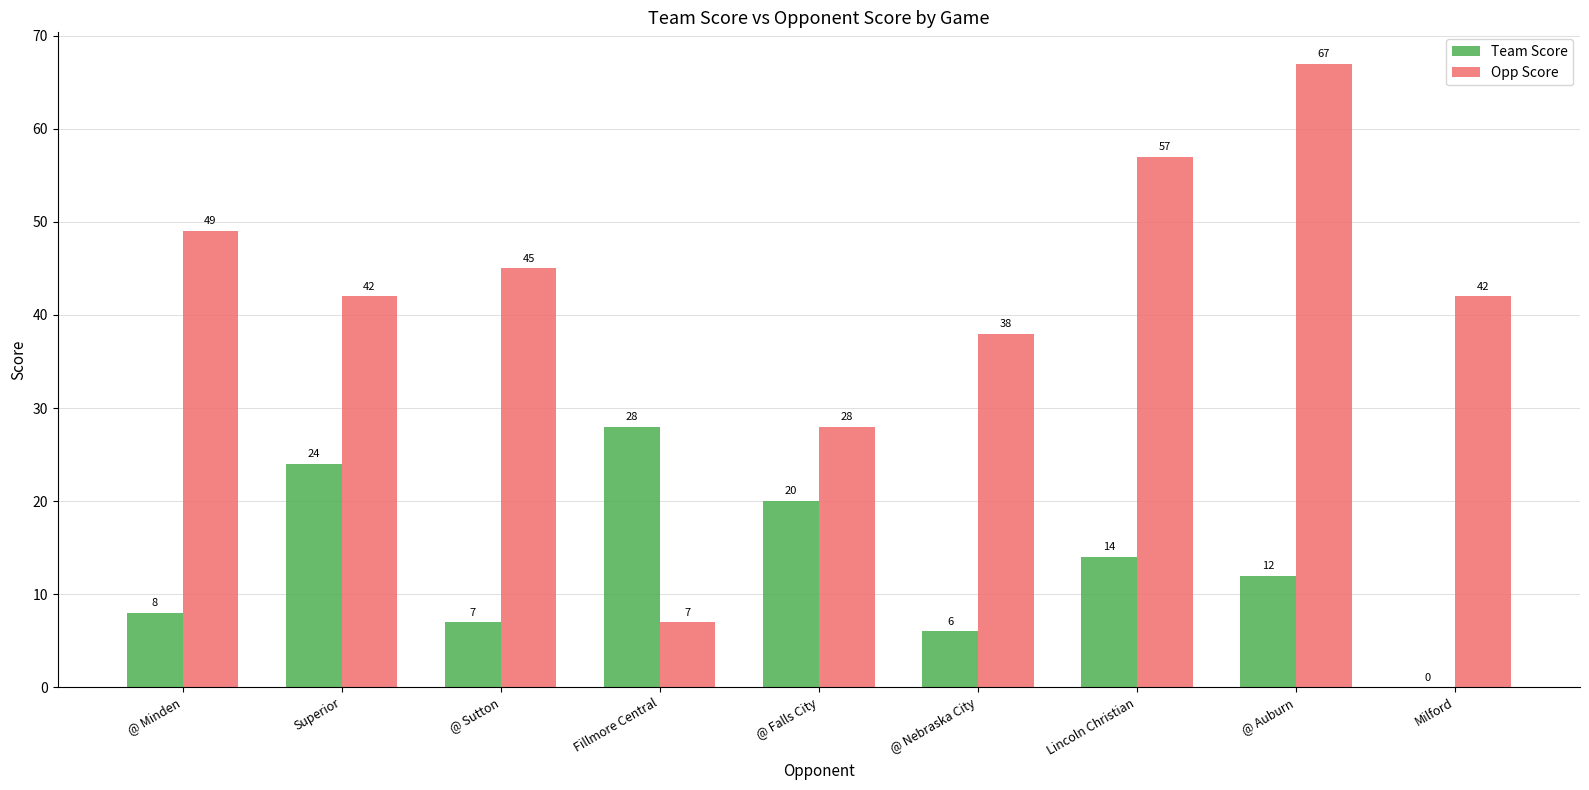

Is the value of Team Score at Milford greater than the value of Opp Score at Milford?

No